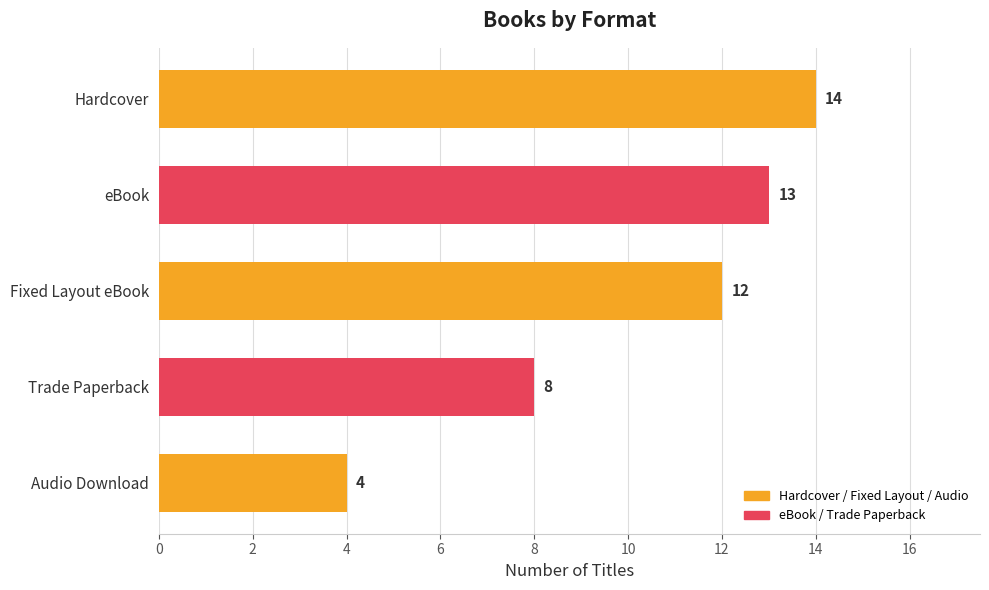

Reading top to bottom, extract all data points from this chart.

14	13	12	8	4